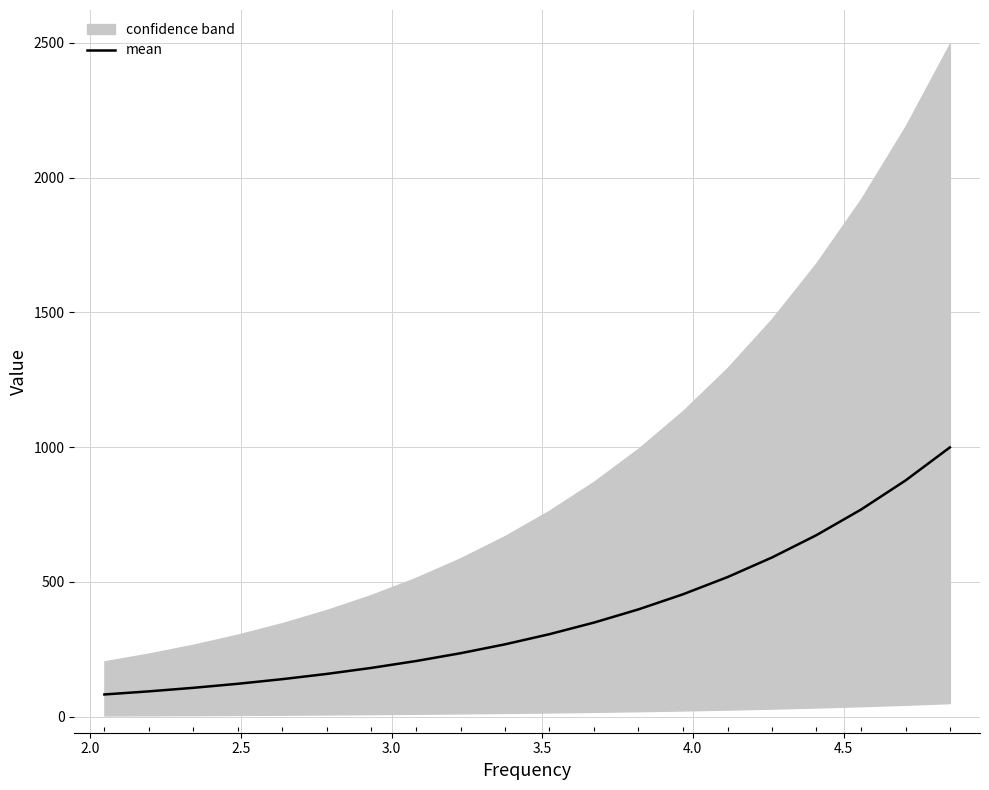

What is the minimum value for mean?

82.0